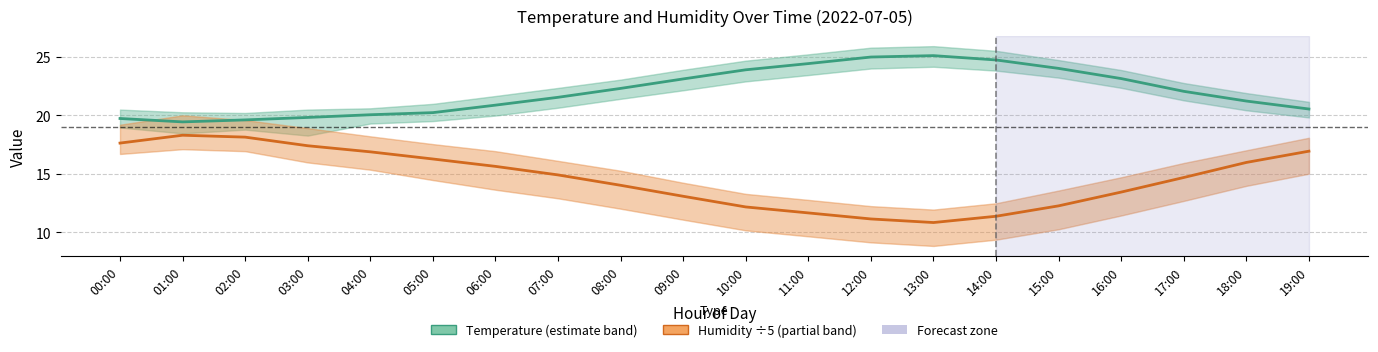

Rank the series by their maximum value, from lowest to highest.

Humidity (%) ÷5, Temperature (°C)